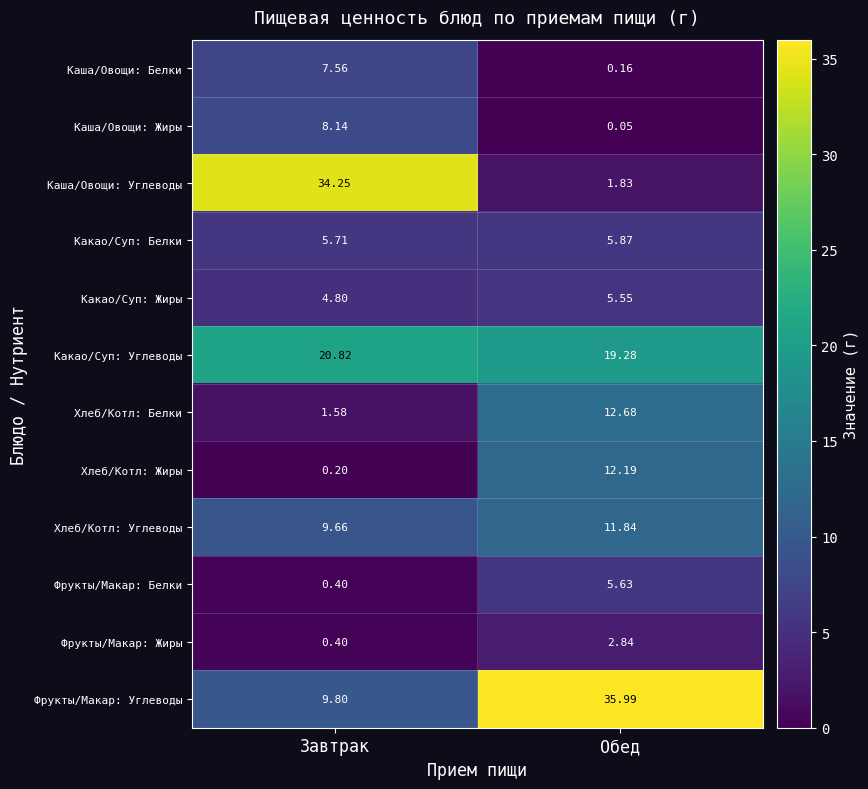

Which label corresponds to the largest value in the chart?

Обед